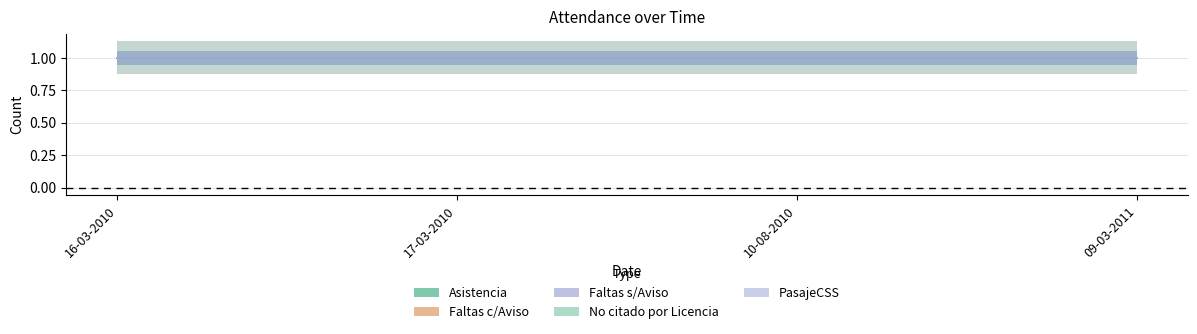

True or false: Faltas c/Aviso and Asistencia intersect in this chart.

False